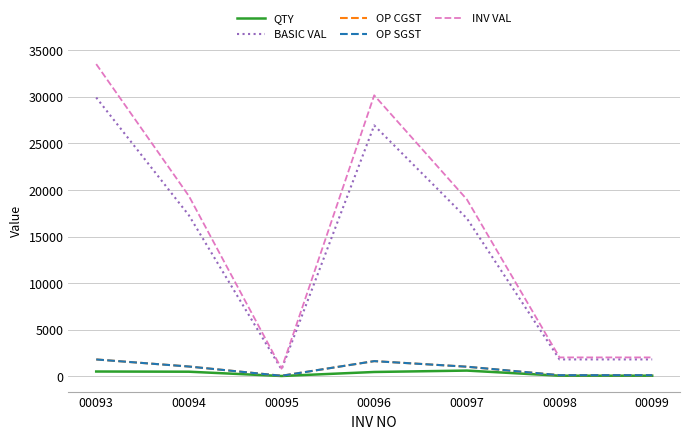

True or false: QTY and BASIC VAL cross at least once.

False